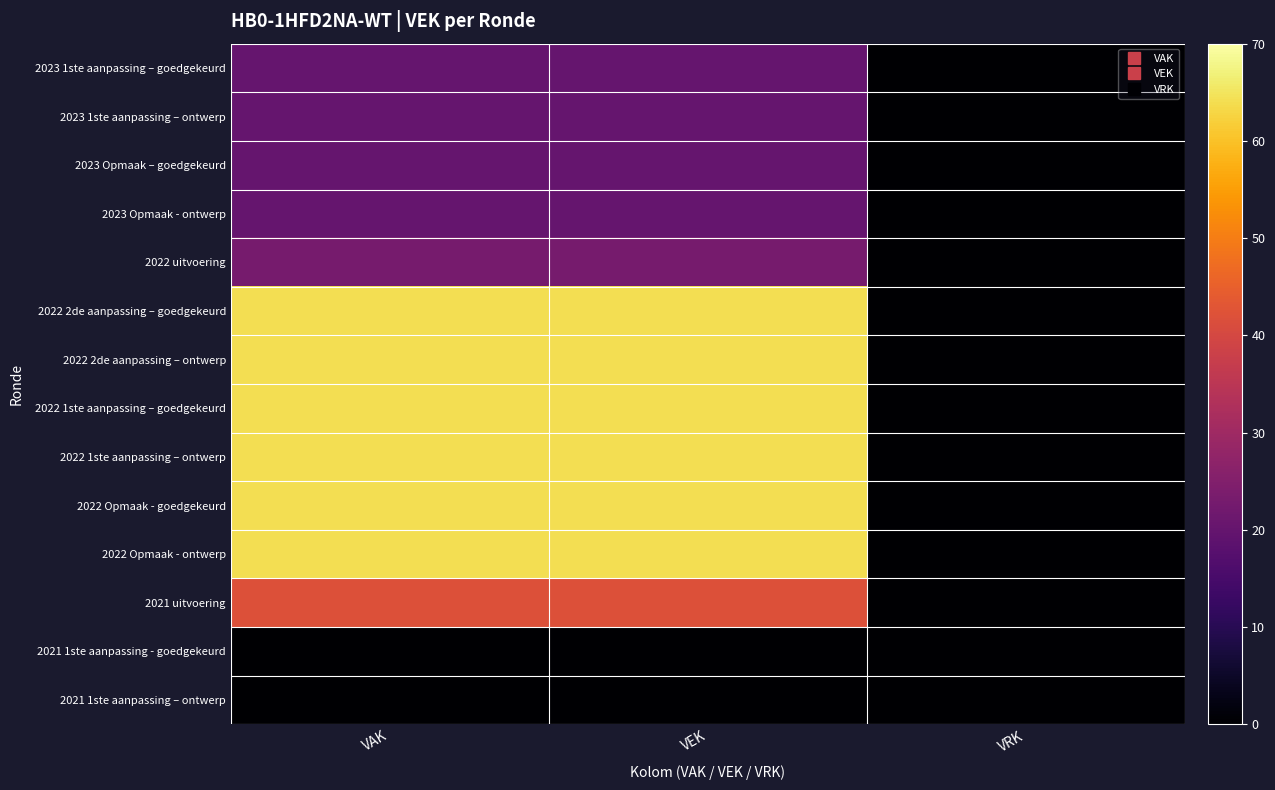

Reading left to right, list all the values displayed in this chart.

2023 1ste aanpassing – goedgekeurd: VAK=20	VEK=20	VRK=0
2023 1ste aanpassing – ontwerp: VAK=20	VEK=20	VRK=0
2023 Opmaak – goedgekeurd: VAK=20	VEK=20	VRK=0
2023 Opmaak - ontwerp: VAK=20	VEK=20	VRK=0
2022 uitvoering: VAK=23	VEK=23	VRK=0
2022 2de aanpassing – goedgekeurd: VAK=64	VEK=64	VRK=0
2022 2de aanpassing – ontwerp: VAK=64	VEK=64	VRK=0
2022 1ste aanpassing – goedgekeurd: VAK=64	VEK=64	VRK=0
2022 1ste aanpassing – ontwerp: VAK=64	VEK=64	VRK=0
2022 Opmaak - goedgekeurd: VAK=64	VEK=64	VRK=0
2022 Opmaak - ontwerp: VAK=64	VEK=64	VRK=0
2021 uitvoering: VAK=42	VEK=42	VRK=0
2021 1ste aanpassing - goedgekeurd: VAK=0	VEK=0	VRK=0
2021 1ste aanpassing – ontwerp: VAK=0	VEK=0	VRK=0